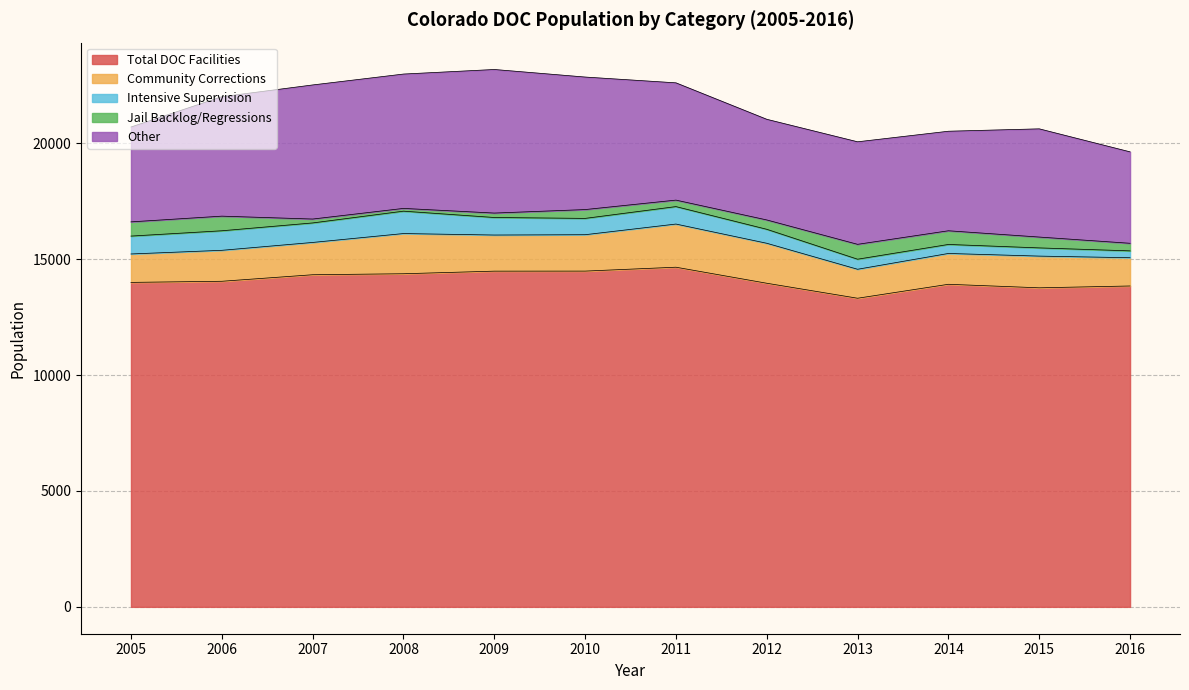

Which category has the highest value across all series?

2011